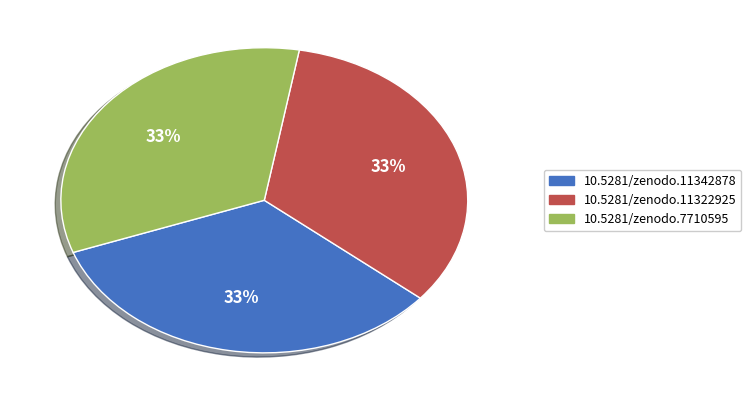

To the nearest percent, what is the average slice percentage?

33%